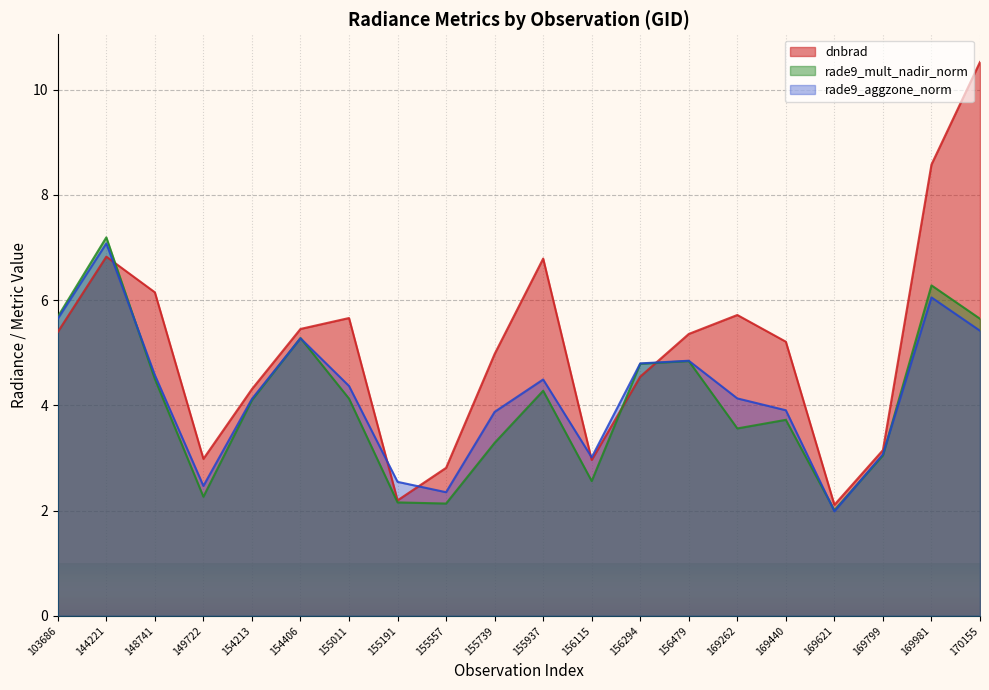

In dnbrad, how many points are lower than both neighbors (excluding endpoints)?

4